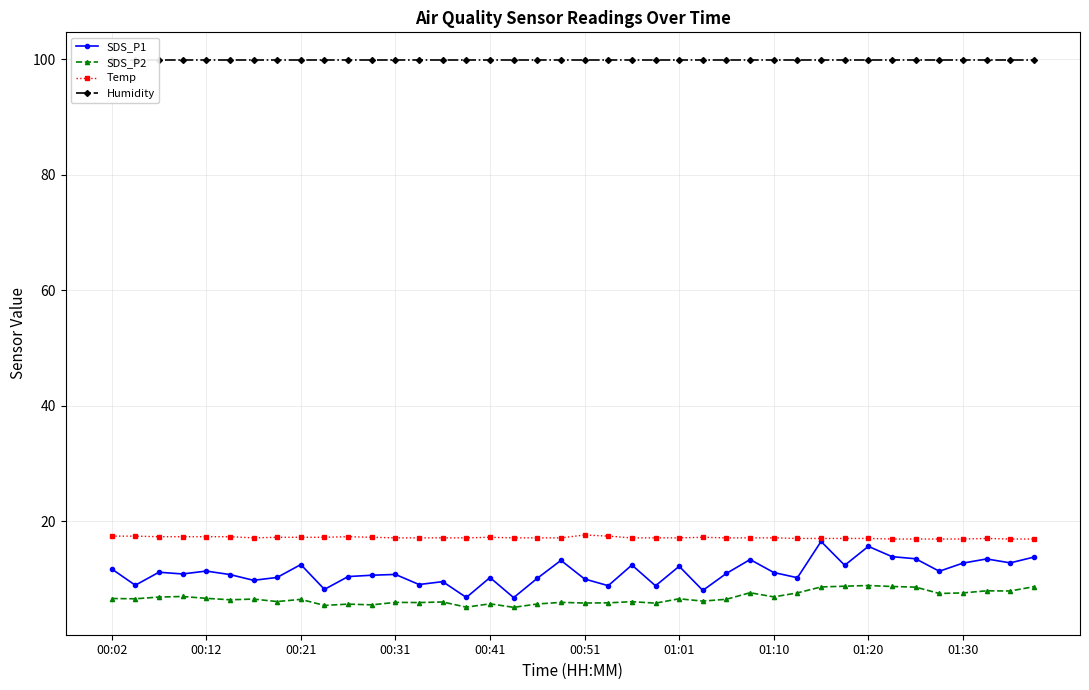

True or false: SDS_P2 has more than 2 interior local peaks.

True